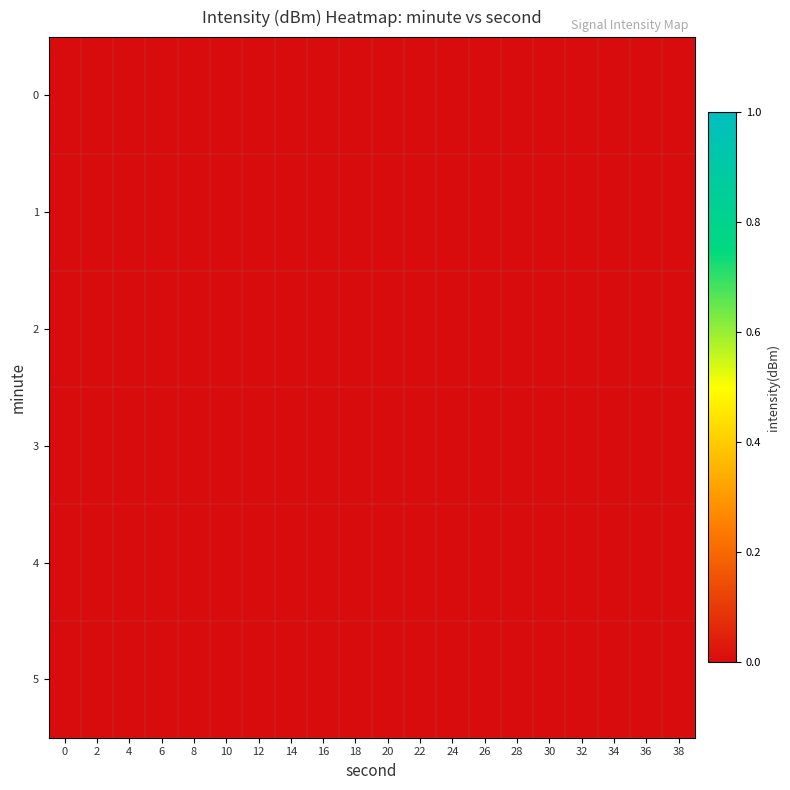

What is the minimum value shown in the chart?

-220.0